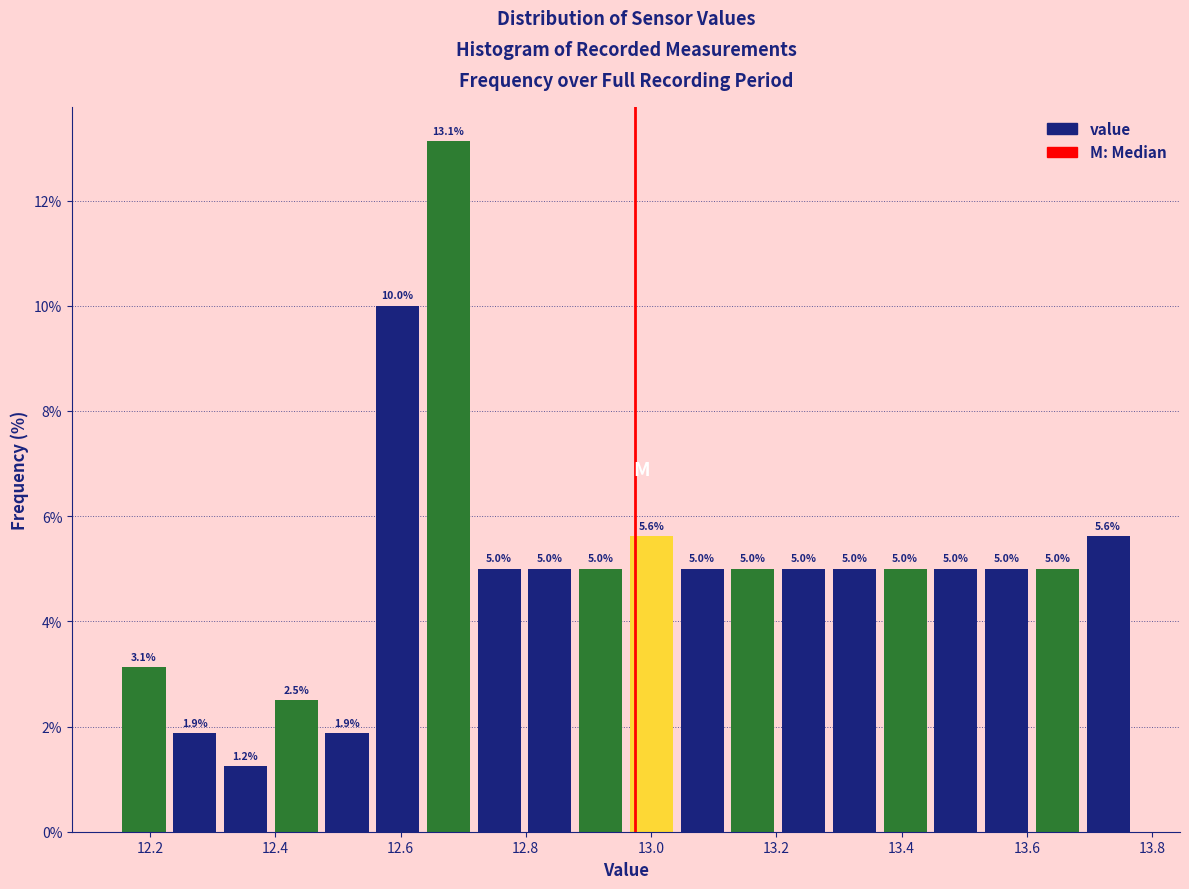

Reading left to right, transcribe this chart: for each bar, give the range it covers on the x-axis and its height. The bar edges are not printed on the chart, so give them approximately, as read against the axis.

12.16 to 12.24: 3.1
12.24 to 12.32: 1.9
12.32 to 12.40: 1.2
12.40 to 12.48: 2.5
12.48 to 12.56: 1.9
12.56 to 12.64: 10.0
12.64 to 12.72: 13.1
12.72 to 12.80: 5.0
12.80 to 12.88: 5.0
12.88 to 12.96: 5.0
12.96 to 13.04: 5.6
13.04 to 13.12: 5.0
13.12 to 13.20: 5.0
13.20 to 13.28: 5.0
13.28 to 13.36: 5.0
13.36 to 13.44: 5.0
13.44 to 13.52: 5.0
13.52 to 13.60: 5.0
13.60 to 13.68: 5.0
13.68 to 13.78: 5.6